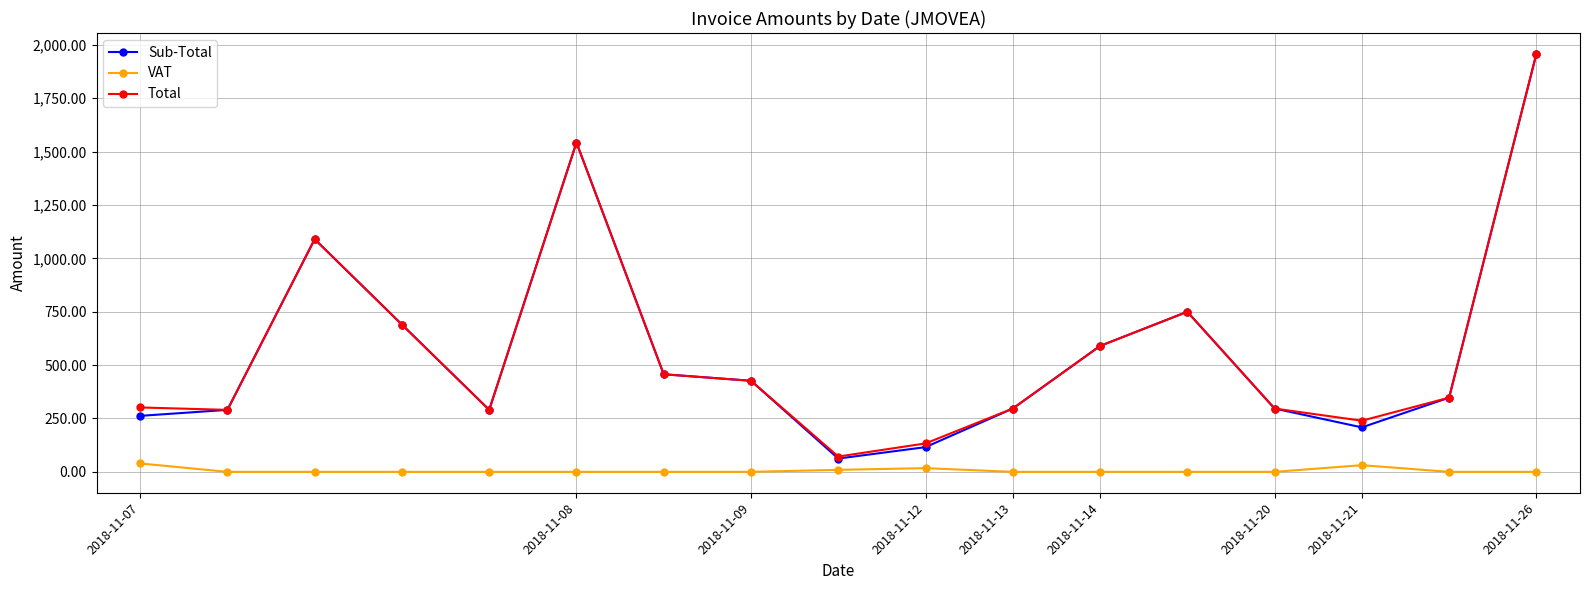

Is this an area chart (filled region under the line)?

No